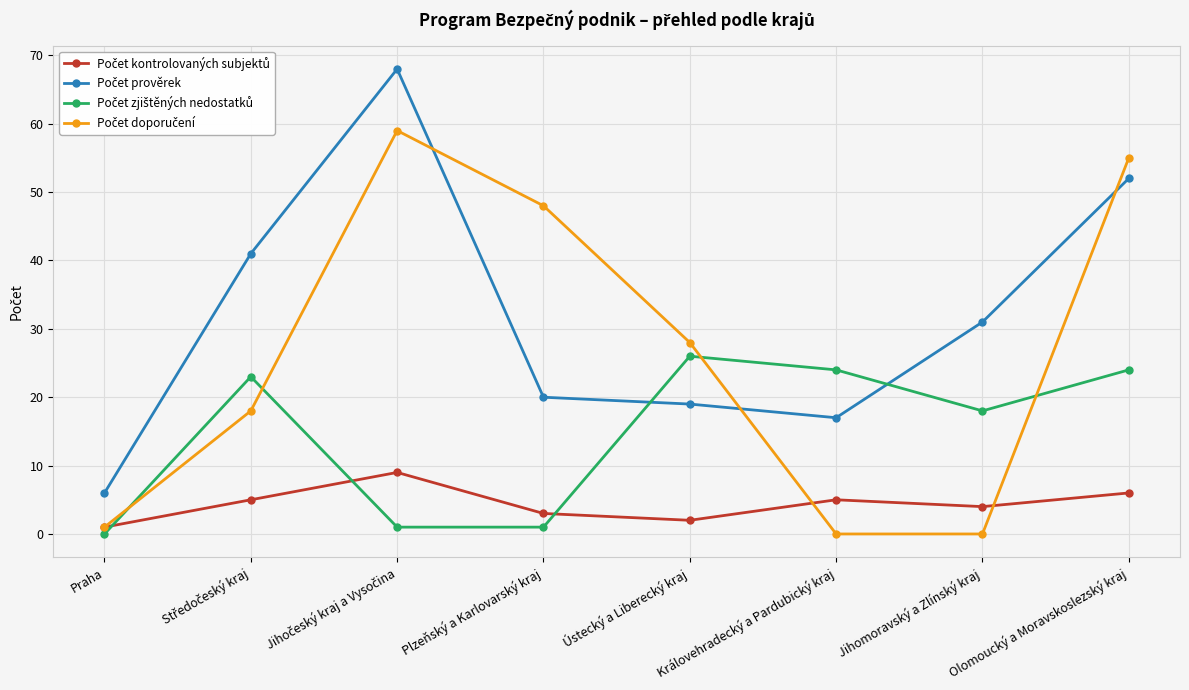

What is the label of the 5th point from the left?

Ústecký a Liberecký kraj